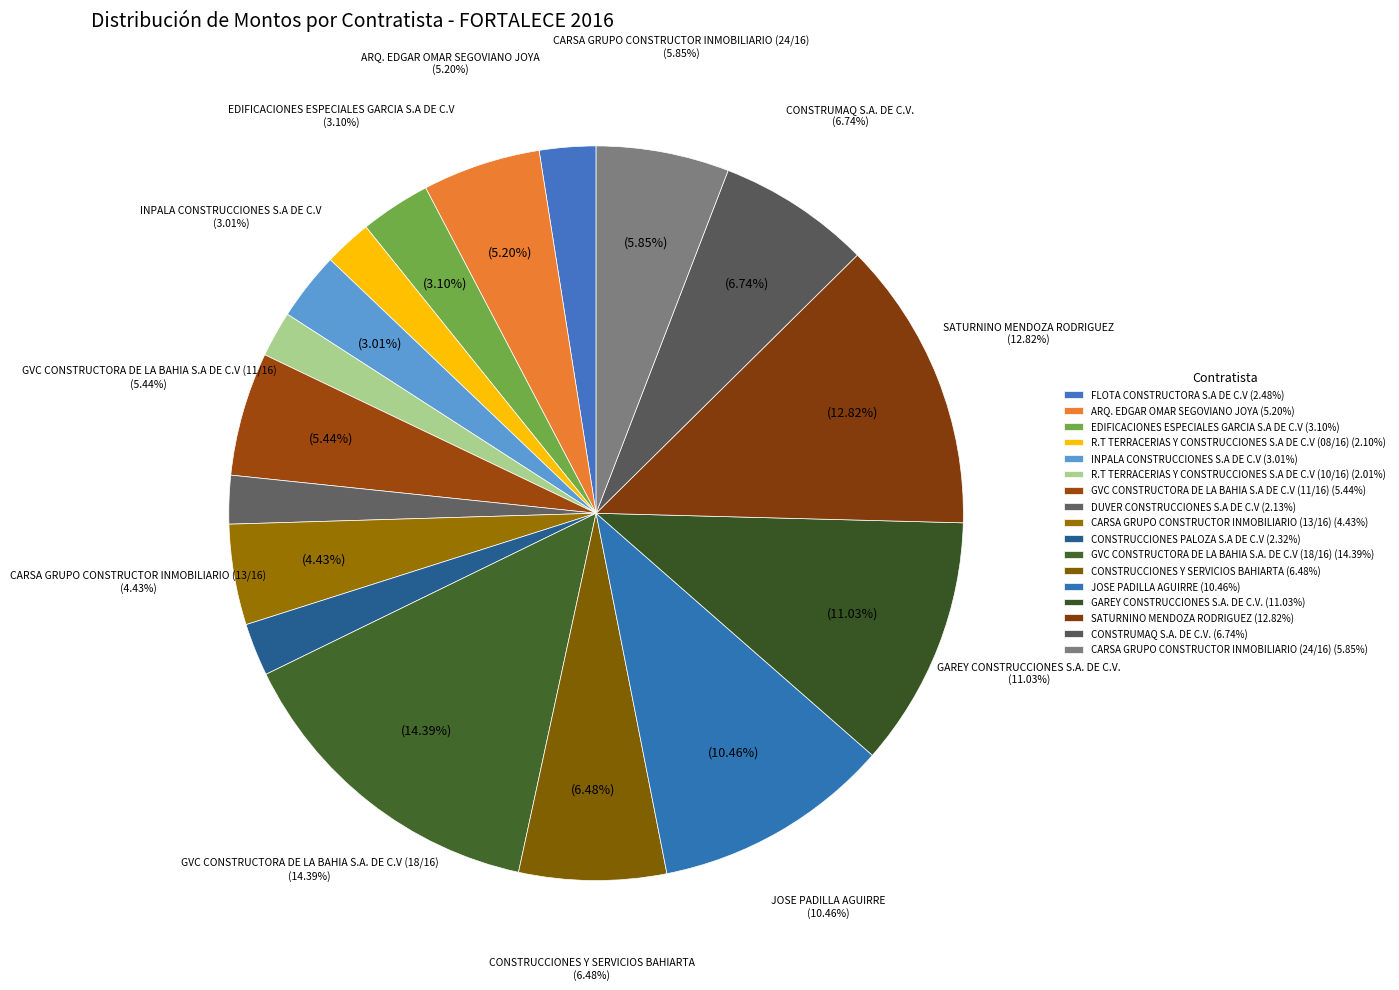

To the nearest percent, what portion does CONSTRUMAQ S.A. DE C.V. represent?

7%